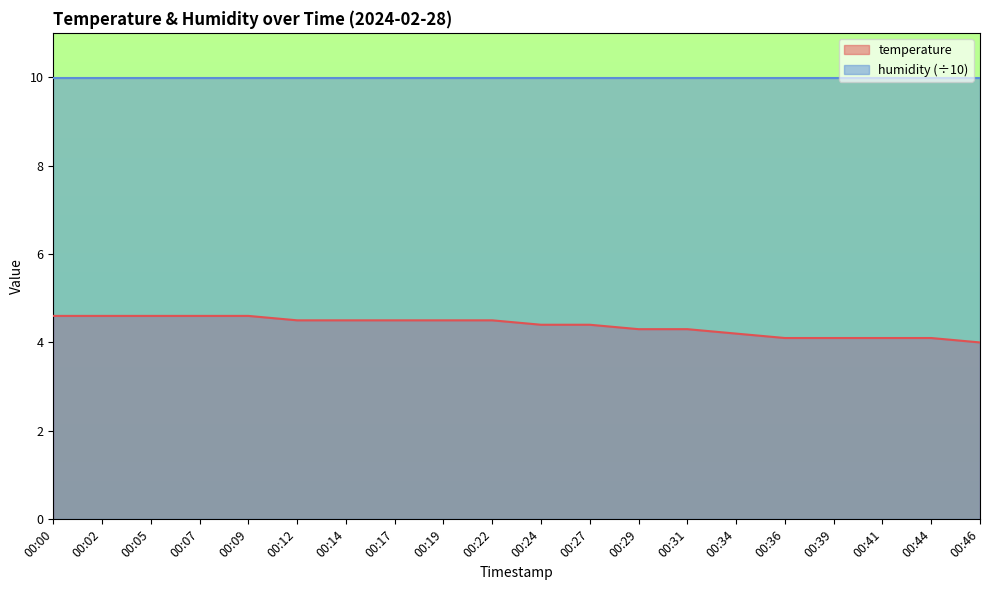

Reading left to right, transcribe all the data shown in this chart.

00:00=4.6	00:02=4.6	00:05=4.6	00:07=4.6	00:09=4.6	00:12=4.5	00:14=4.5	00:17=4.5	00:19=4.5	00:22=4.5	00:24=4.4	00:27=4.4	00:29=4.3	00:31=4.3	00:34=4.2	00:36=4.1	00:39=4.1	00:41=4.1	00:44=4.1	00:46=4.0